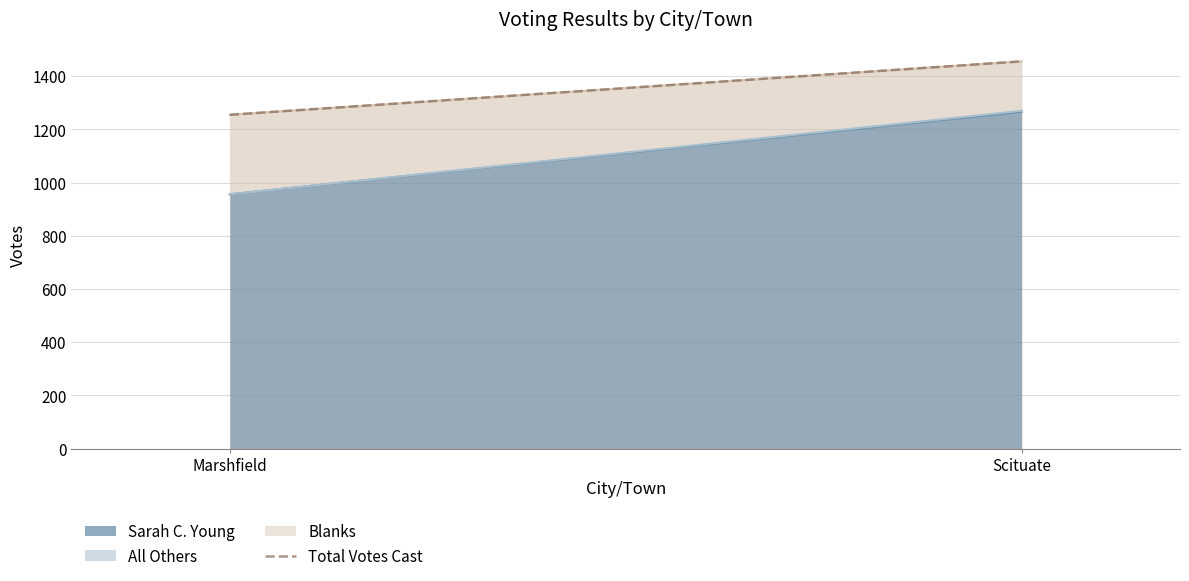

What is the average value?

1356